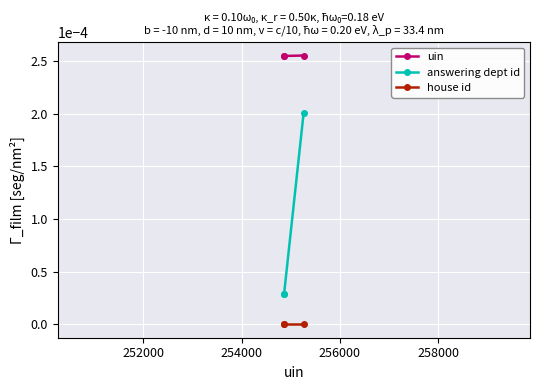

List the series in order of their peak value, lowest first.

house id, answering dept id, uin